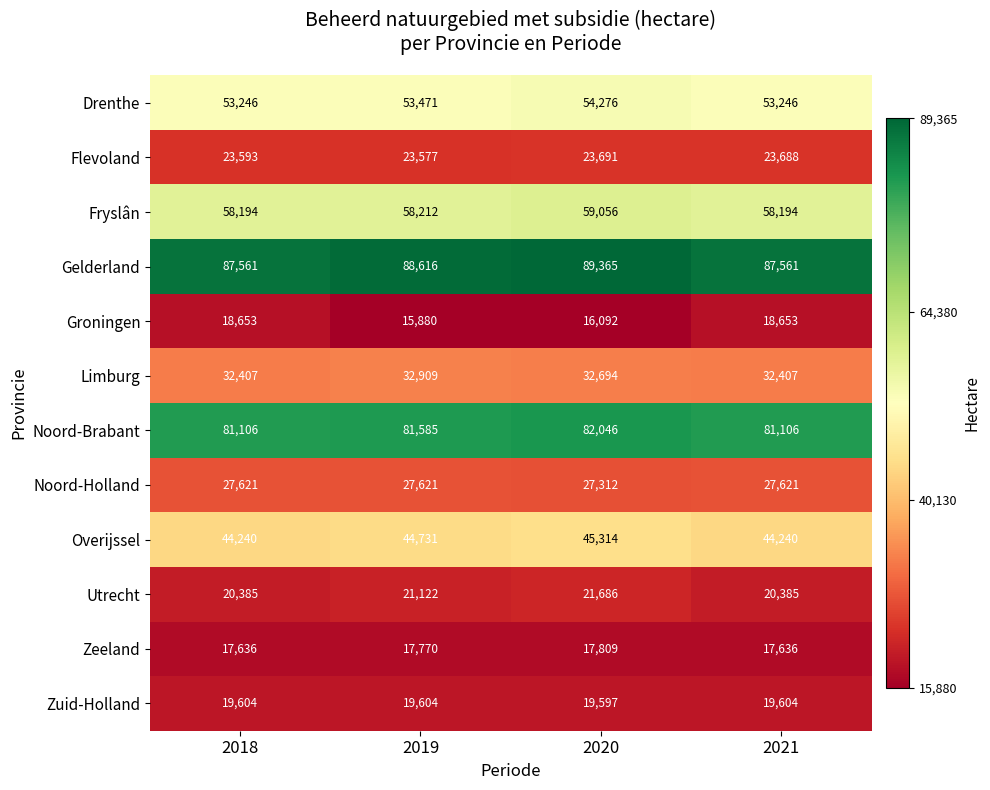

Count the number of data series in this chart.

12